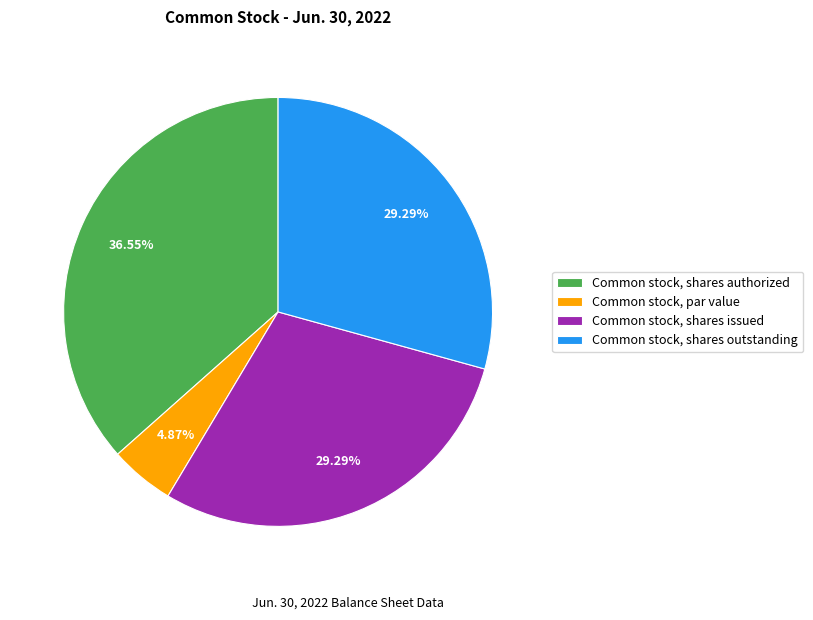

How many segments does this pie chart have?

4